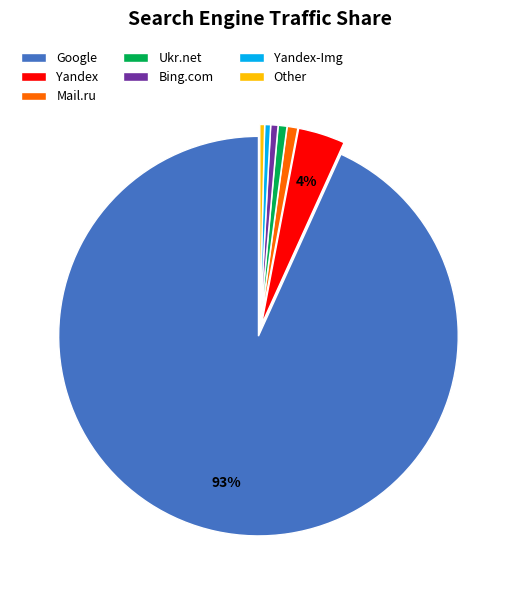

Is it true that Yandex is 18% of the pie?

False